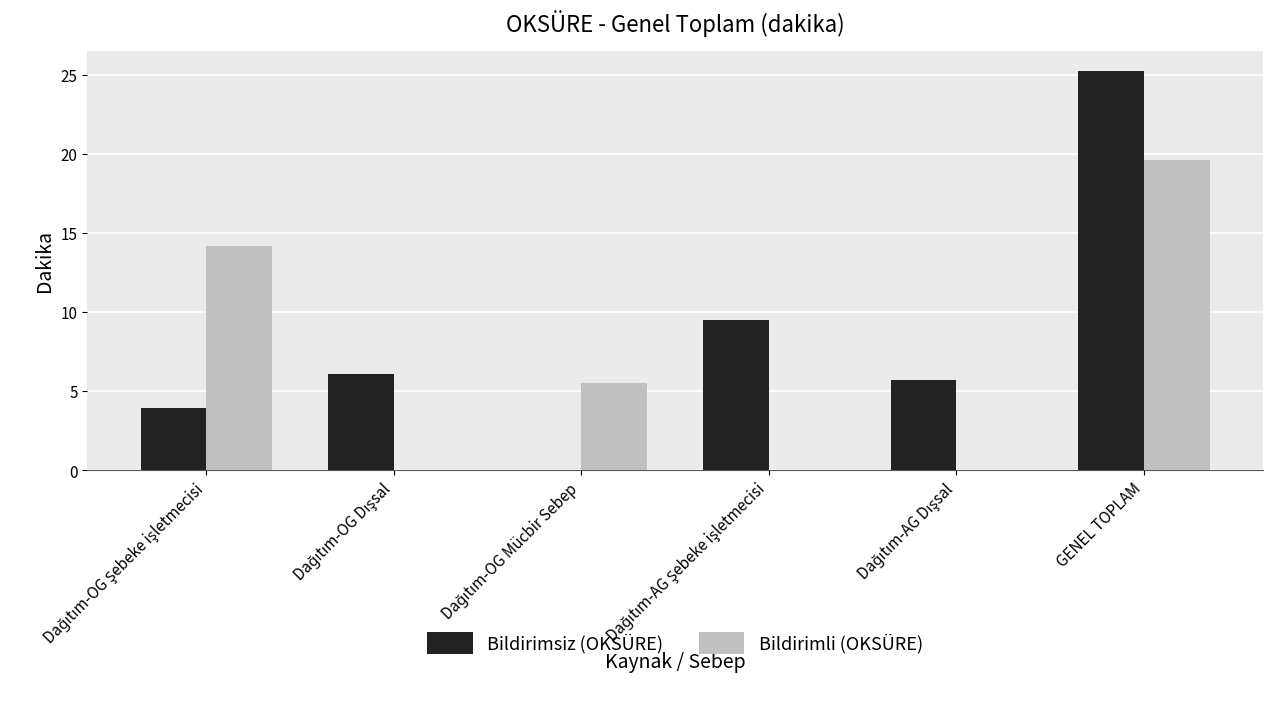

What is the greatest value displayed?

25.3